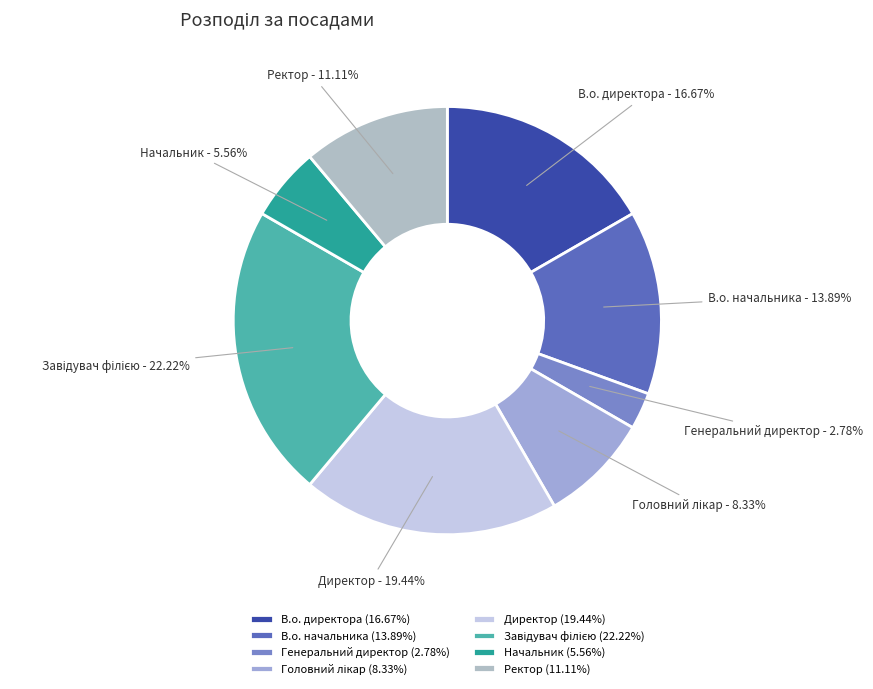

Which slice is the smallest?

Генеральний директор